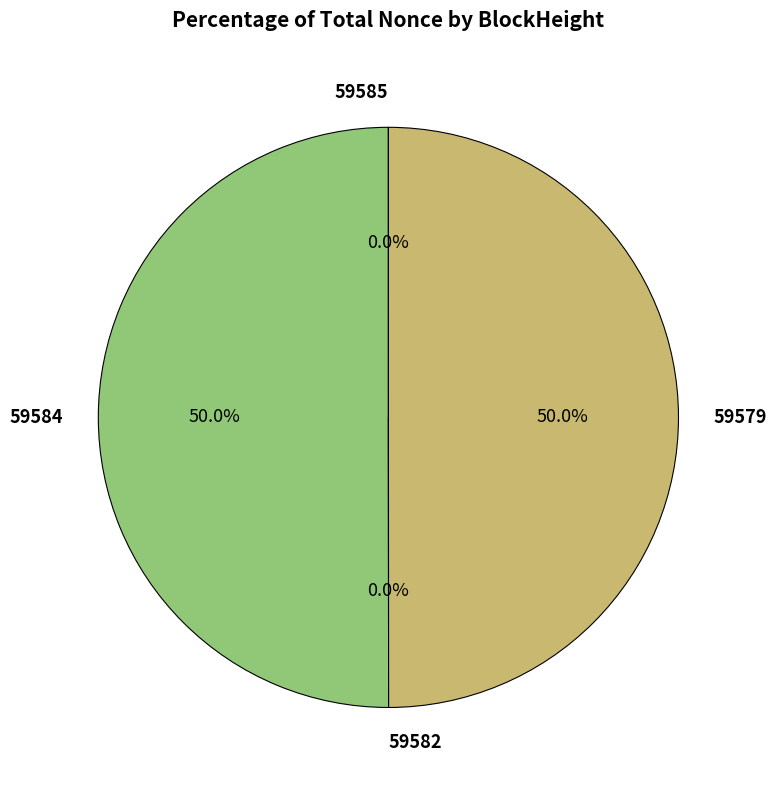

To the nearest percent, what portion does 59584 represent?

50%